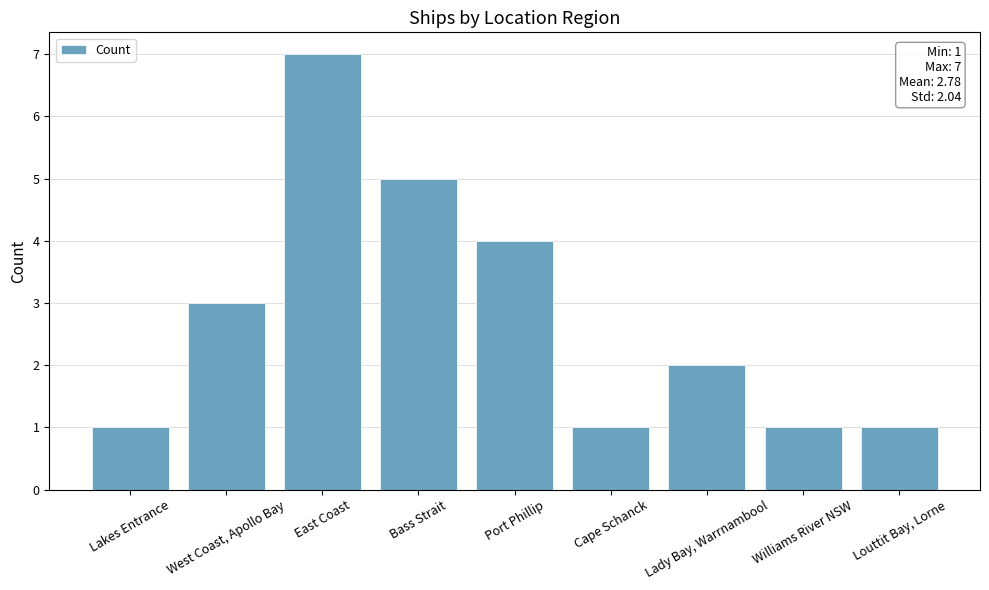

At which category does the chart reach its peak across all series?

East Coast